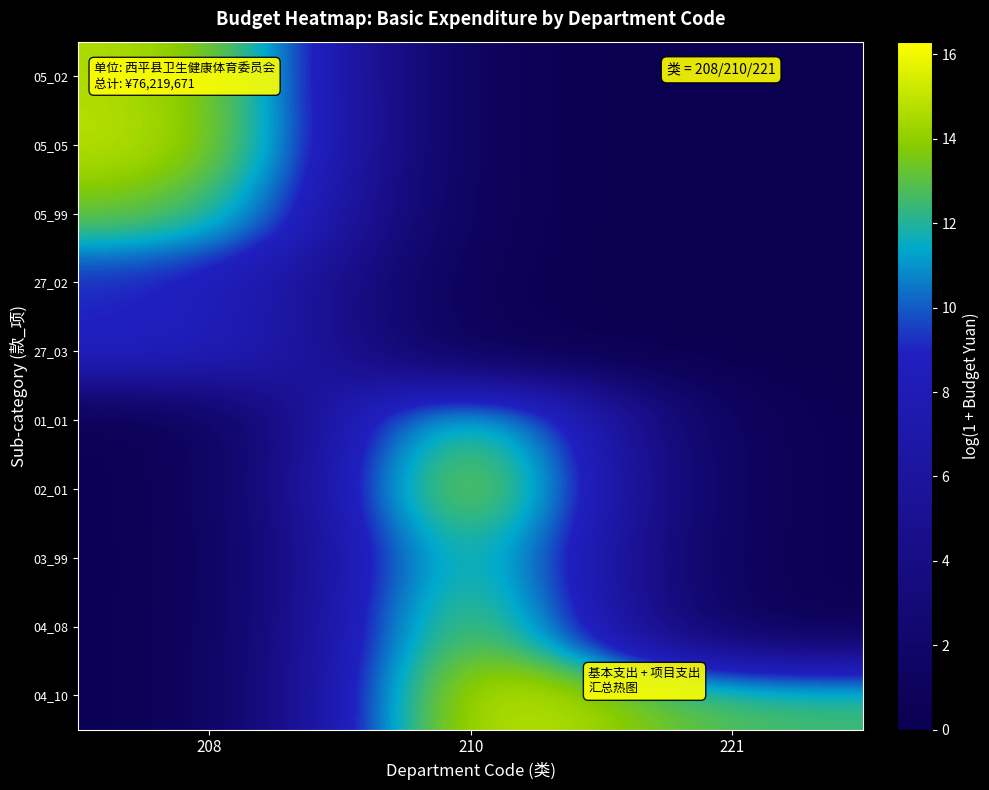

Reading right to left, extract all data points from this chart.

05_02: 221=0.0	210=0.0	208=14.8
05_05: 221=0.0	210=0.0	208=15.0
05_99: 221=0.0	210=0.0	208=13.6
27_02: 221=0.0	210=0.0	208=9.1
27_03: 221=0.0	210=0.0	208=9.3
01_01: 221=0.0	210=14.9	208=0.0
02_01: 221=0.0	210=16.3	208=0.0
03_99: 221=0.0	210=14.5	208=0.0
04_08: 221=0.0	210=15.4	208=0.0
04_10: 221=12.6	210=16.1	208=0.0